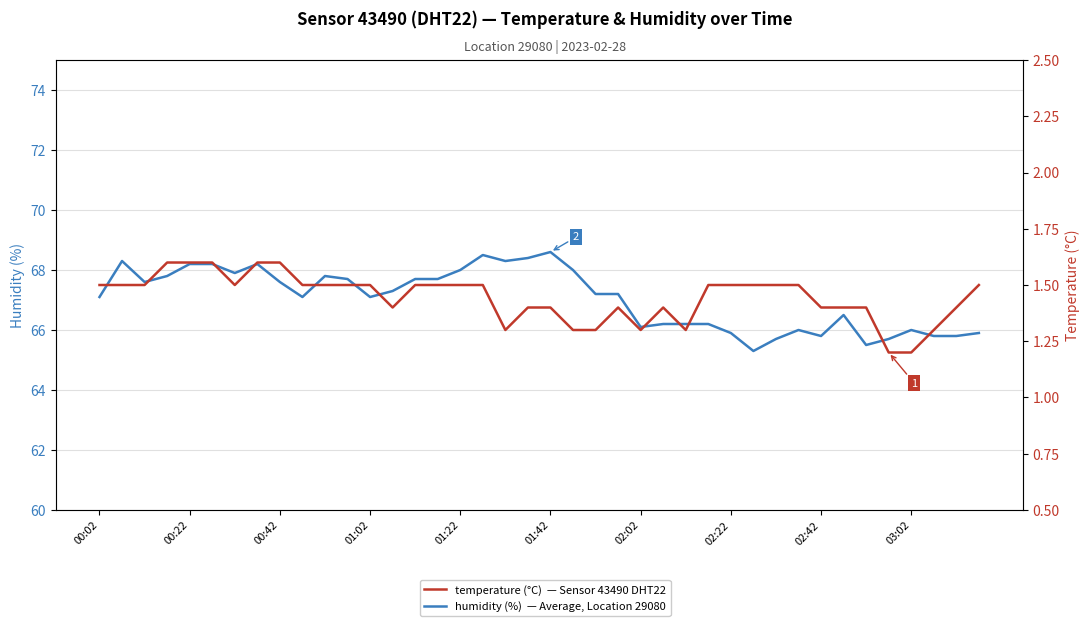

How many categories are shown in the chart?

40